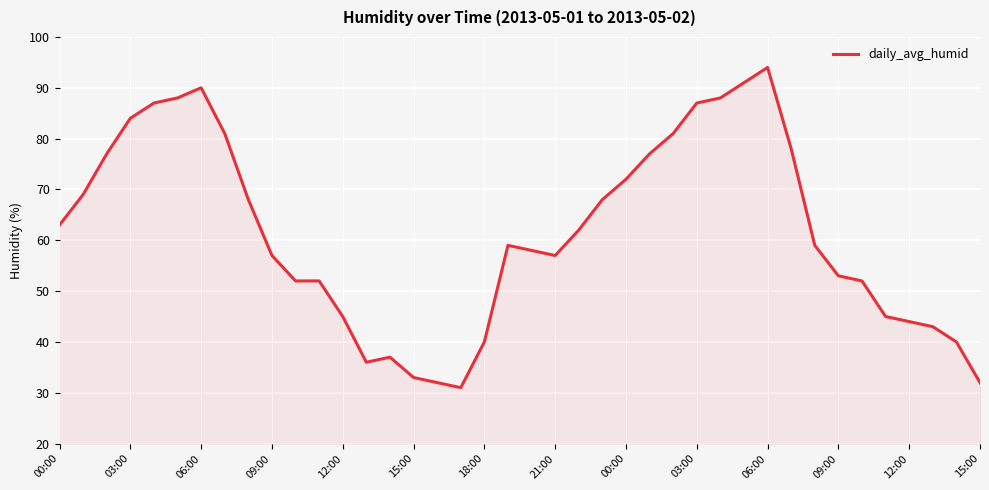

What is the smallest value displayed?

31